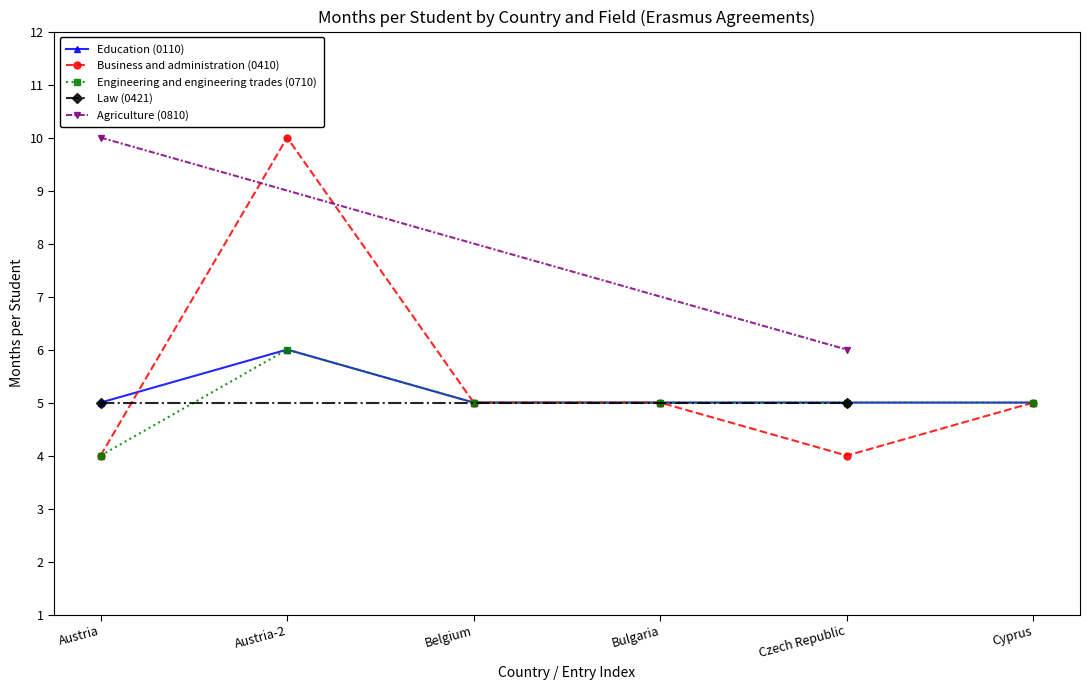

What is the sum of all Engineering and engineering trades (0710) values?

30